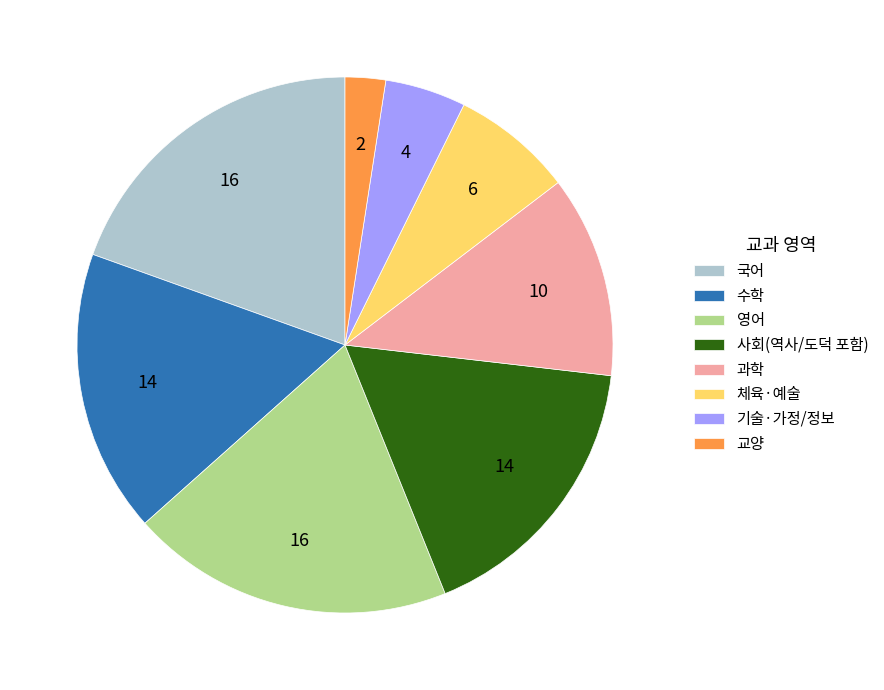

Is 사회(역사/도덕 포함) the majority of the pie?

No